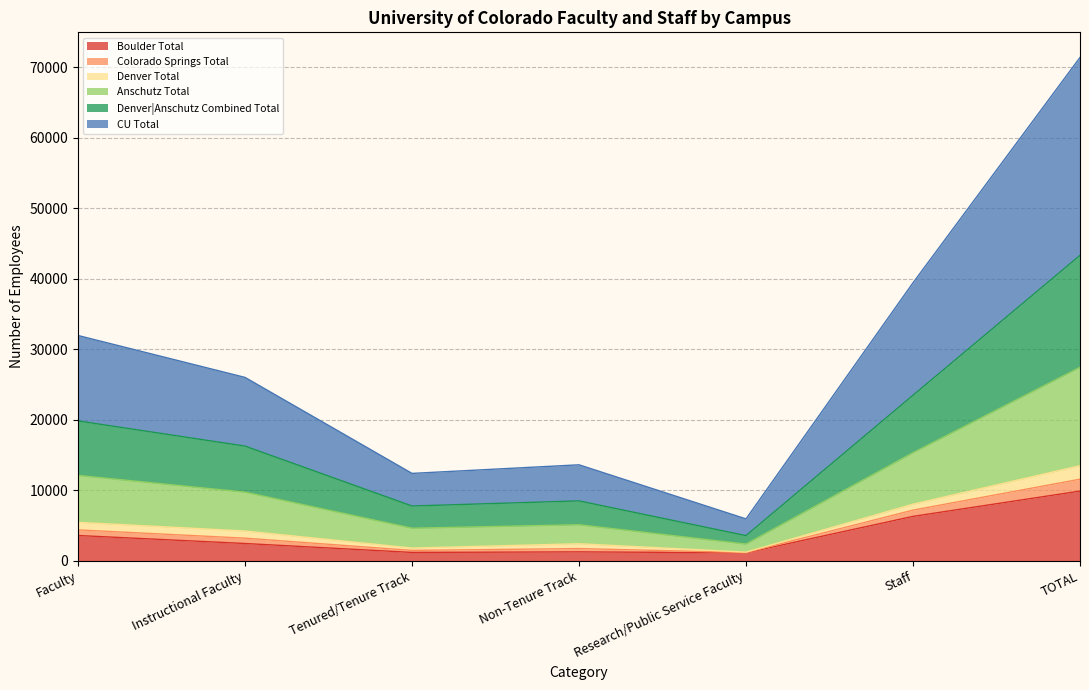

Which category has the lowest value across all series?

Research/Public Service Faculty